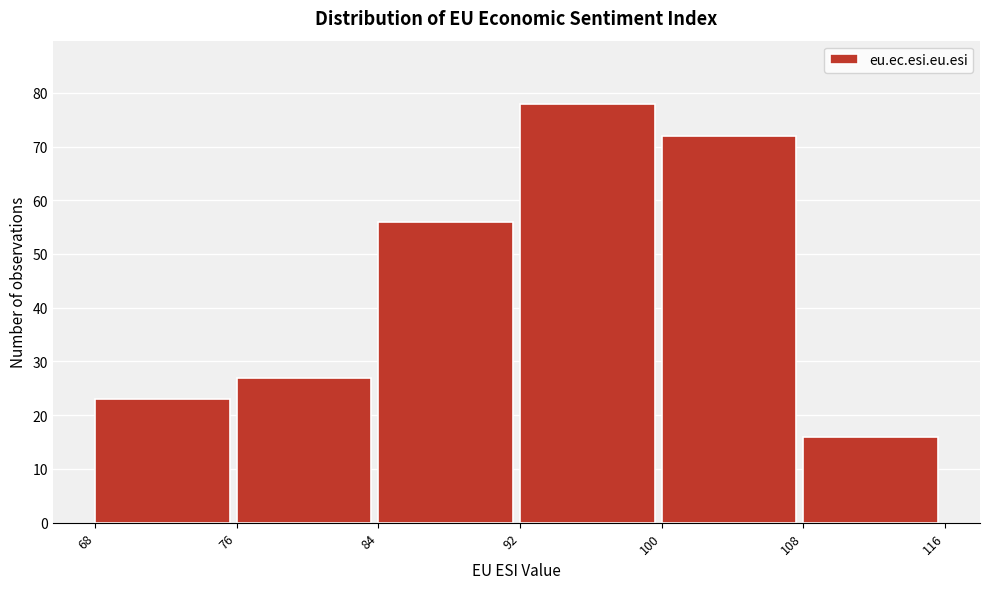

How tall is the bar that spans 92 to 100 on the x-axis? The values are not printed on the chart, so give them approximately, as read against the axis.

78